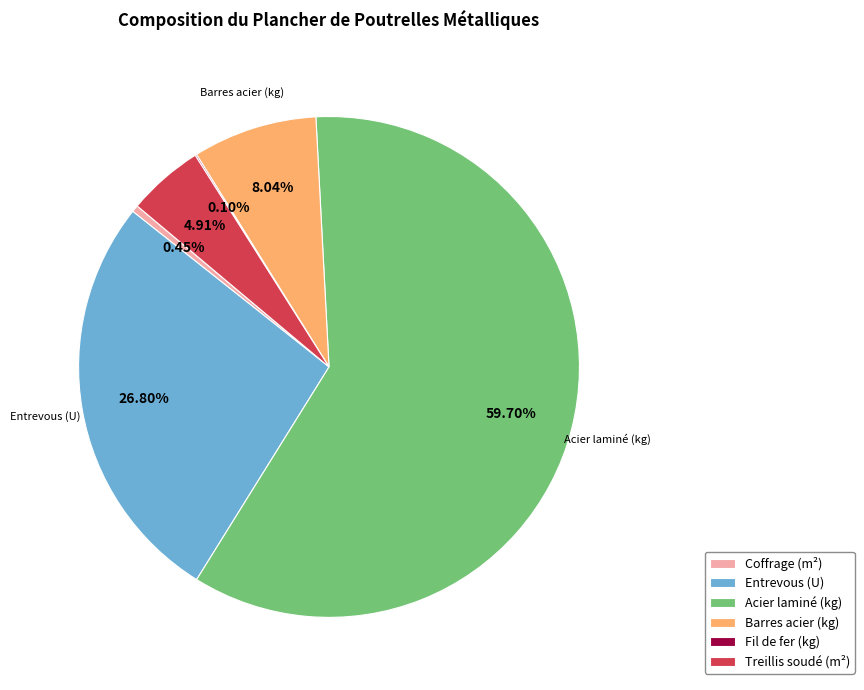

Which has a higher value, Treillis soudé (m²) or Barres acier (kg)?

Barres acier (kg)